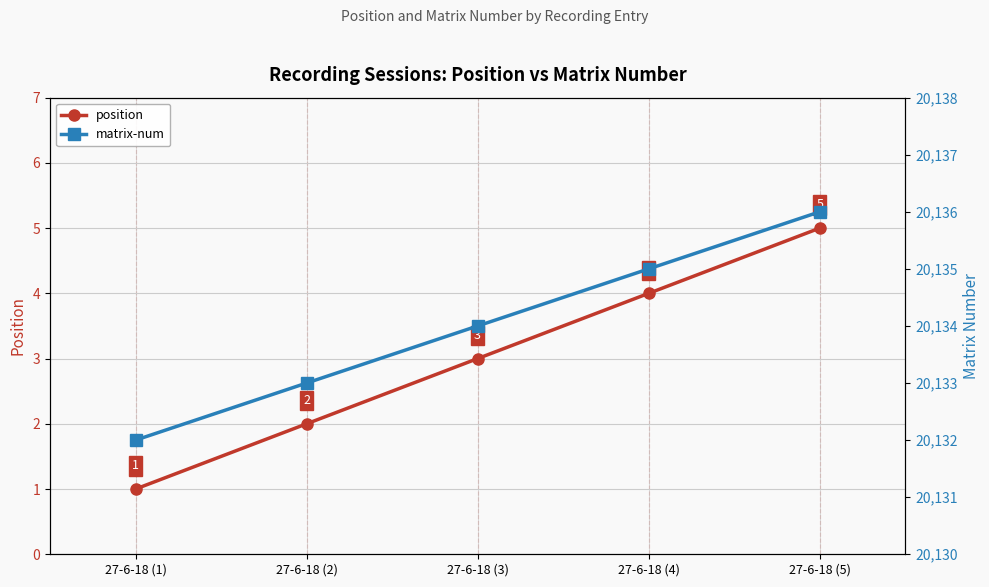

How many values in the matrix-num series exceed 20134?

2